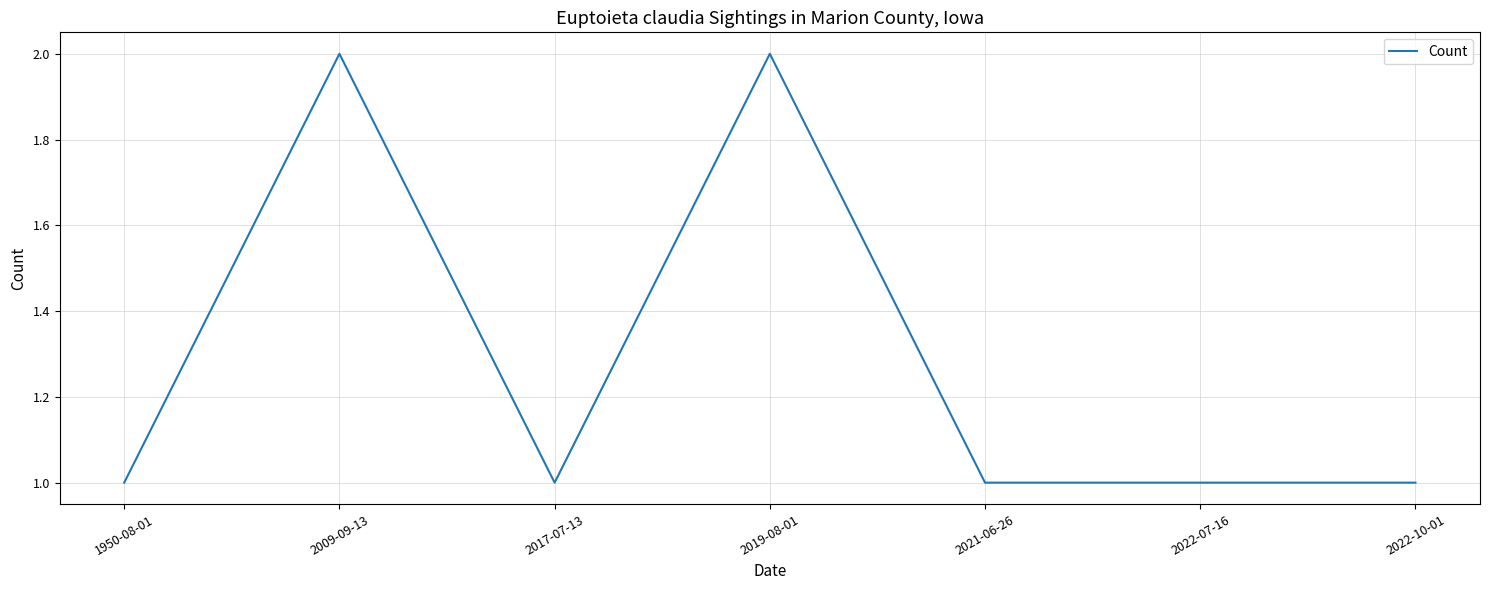

What is the average value?

1